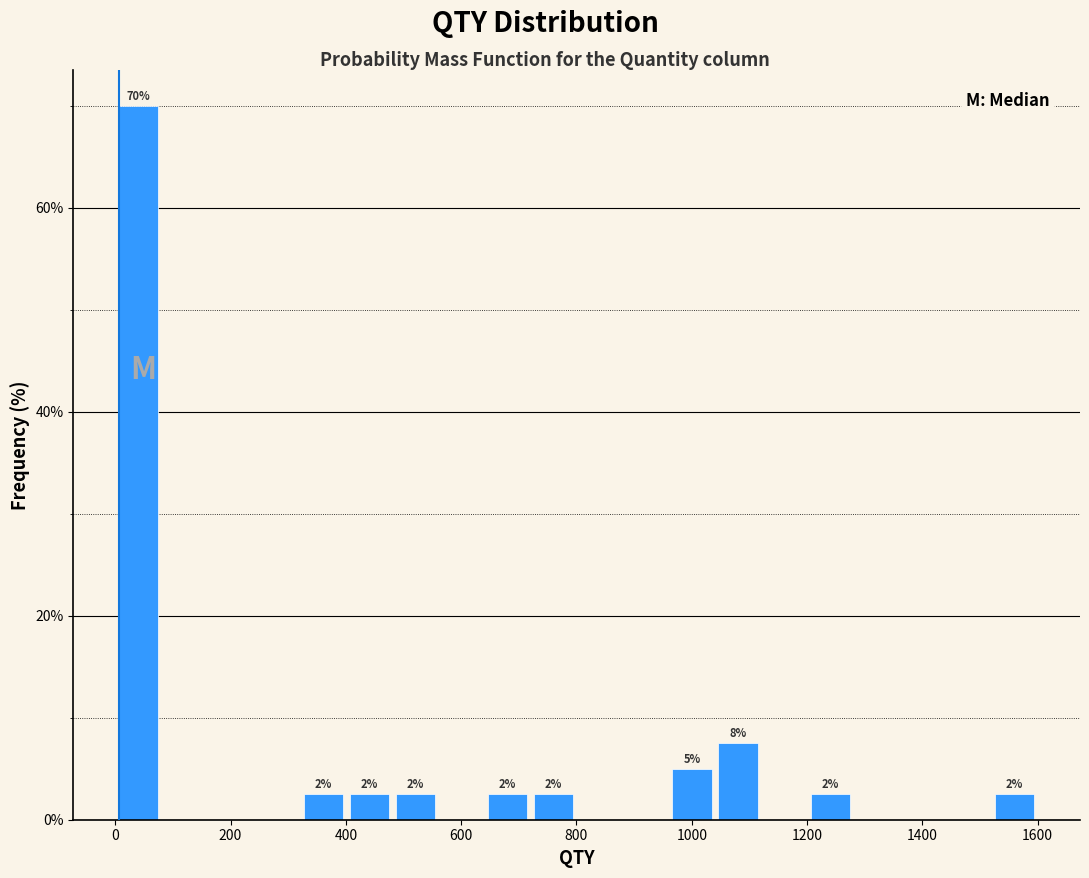

Around what value on the x-axis is the tallest bar? Give the approximate position of its centre, as read against the axis.

40